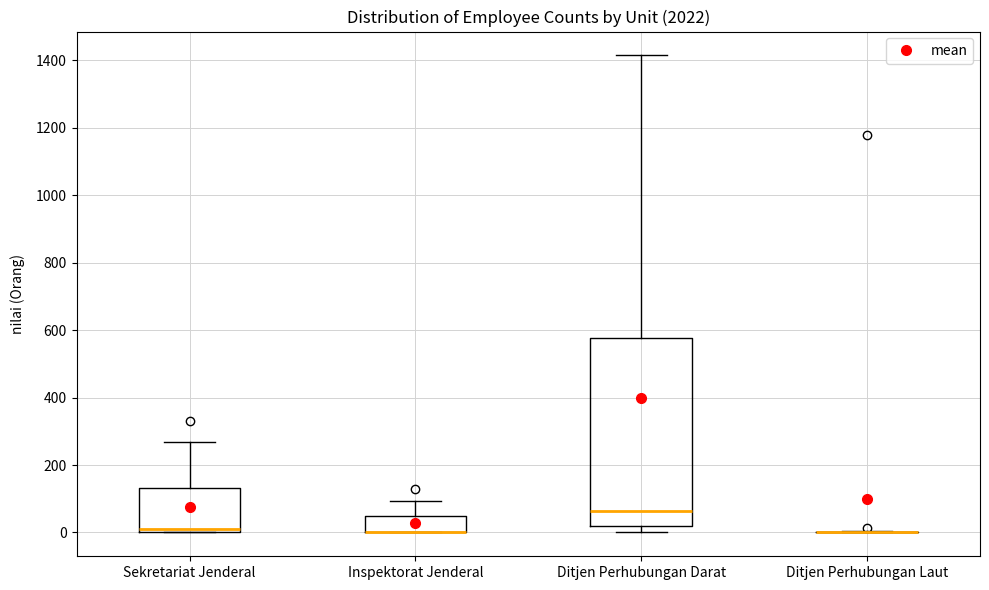

Reading left to right, transcribe this box plot: for each box, give where its median line is, the range the box spans, and where its two whiskers end, as read against the y-axis. The values are not printed on the chart, so give them approximately, as read against the axis.

Sekretariat Jenderal: median 0 (just above the box's lower edge), box 0 to 140, whiskers 0 to 260
Inspektorat Jenderal: median 0 (drawn on the box's lower edge), box 0 to 40, whiskers 0 to 100
Ditjen Perhubungan Darat: median 60, box 20 to 580, whiskers 0 to 1420
Ditjen Perhubungan Laut: box collapsed to a line at 0, whiskers 0 to 0